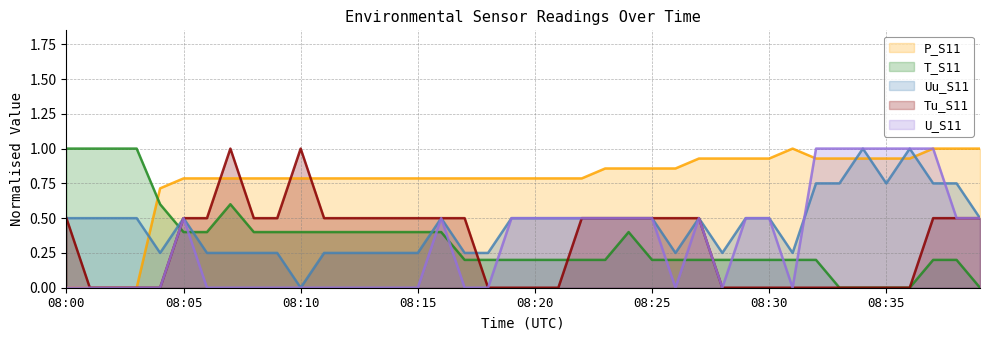

What is the spread (max minus min) of values at 08:39?

1.0